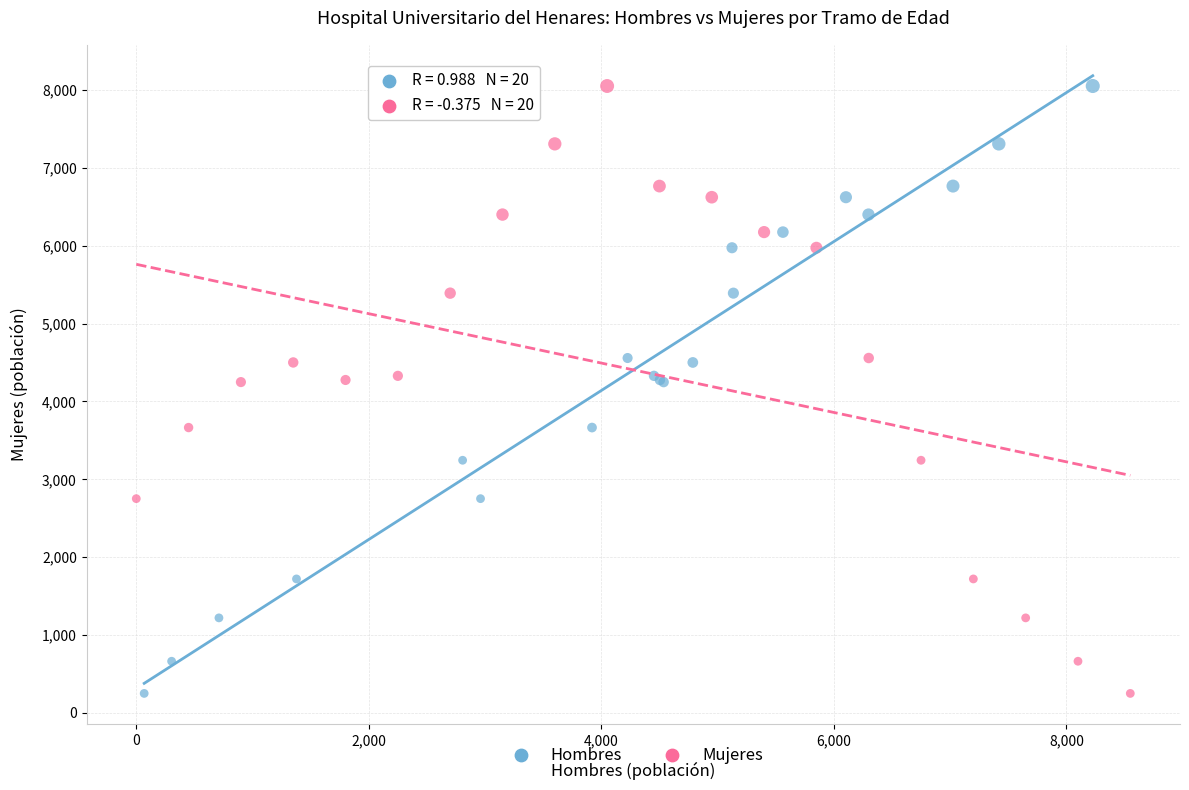

What are all the series names shown in the legend?

Hombres, Mujeres